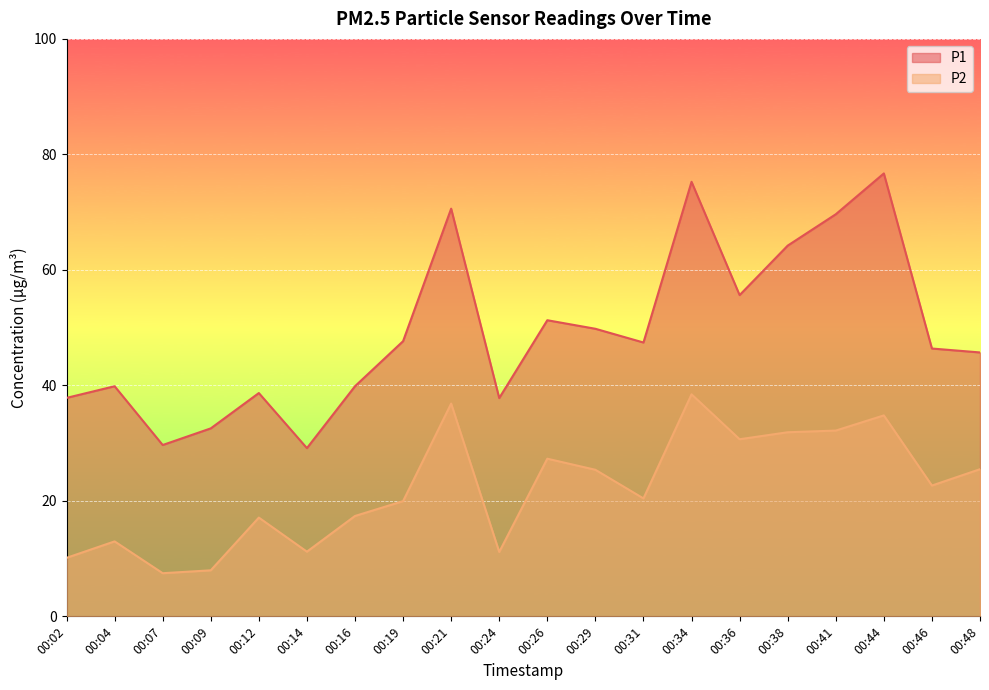

What is the sum of all P1 values?

985.6